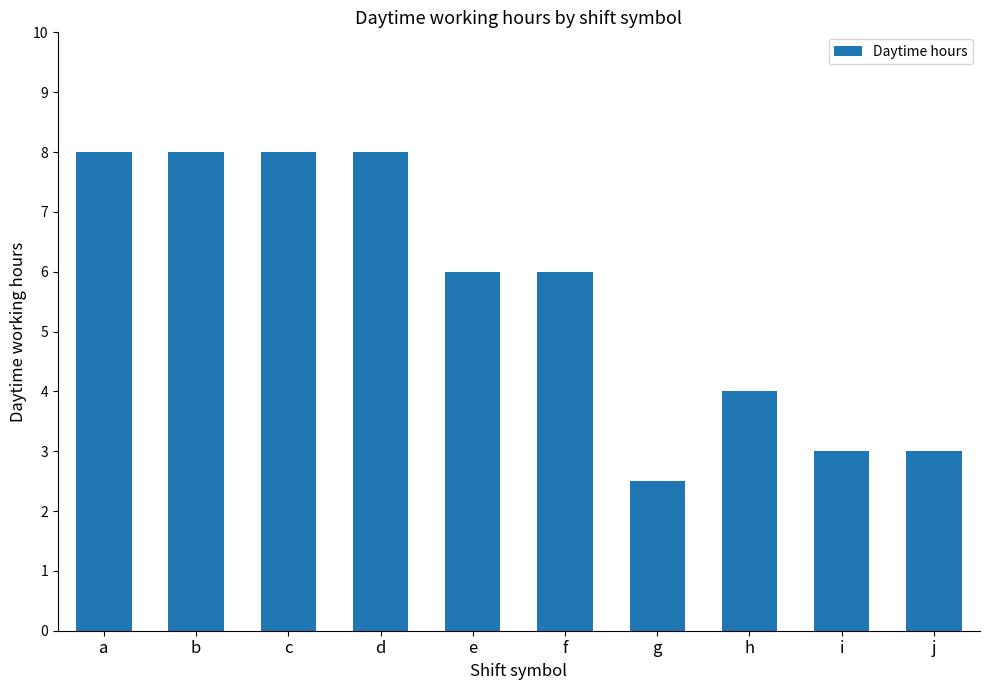

What is the change in value from b to h?

-4.0